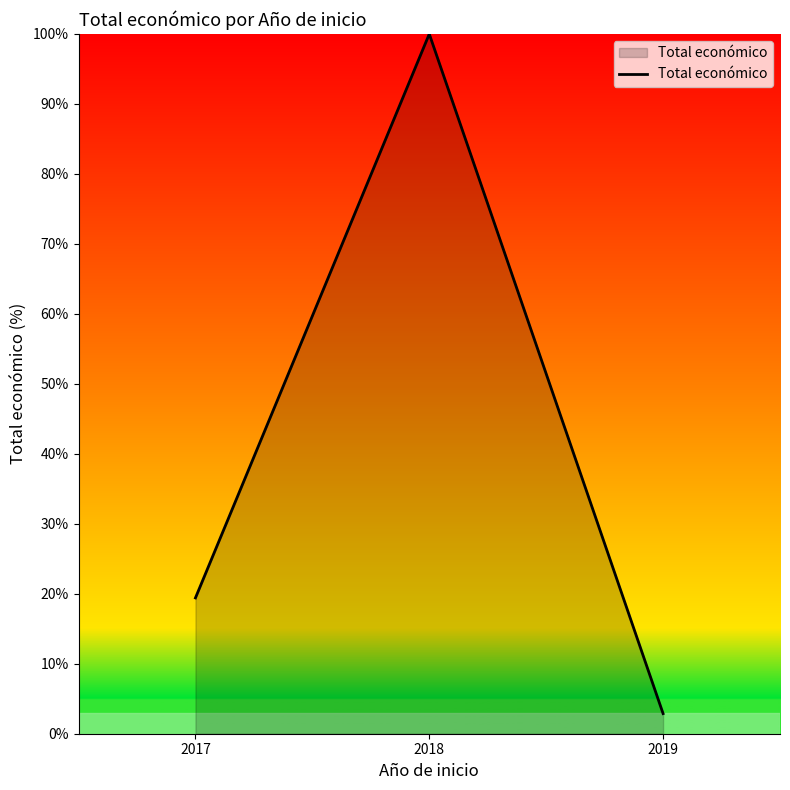

Is it true that the value at 2019 is 2.9?

True